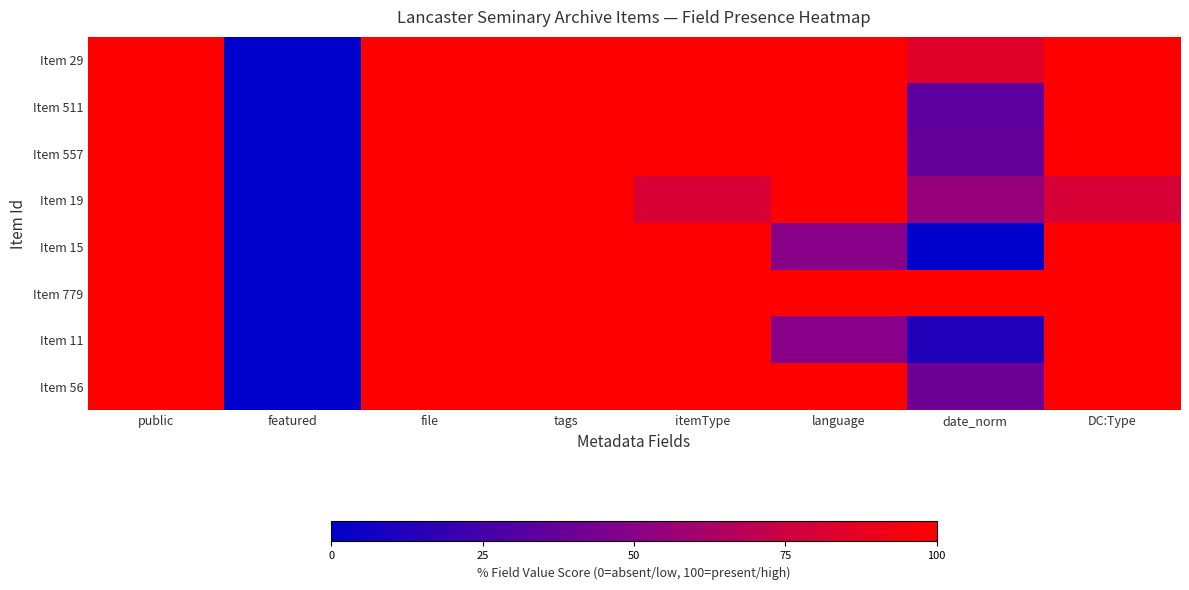

At featured, list the series in order from smallest to largest.

Item 29, Item 511, Item 557, Item 19, Item 15, Item 779, Item 11, Item 56